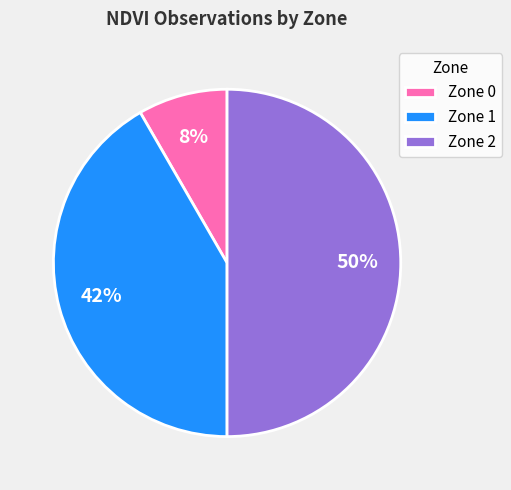

True or false: Zone 0 accounts for 8% of the total.

True